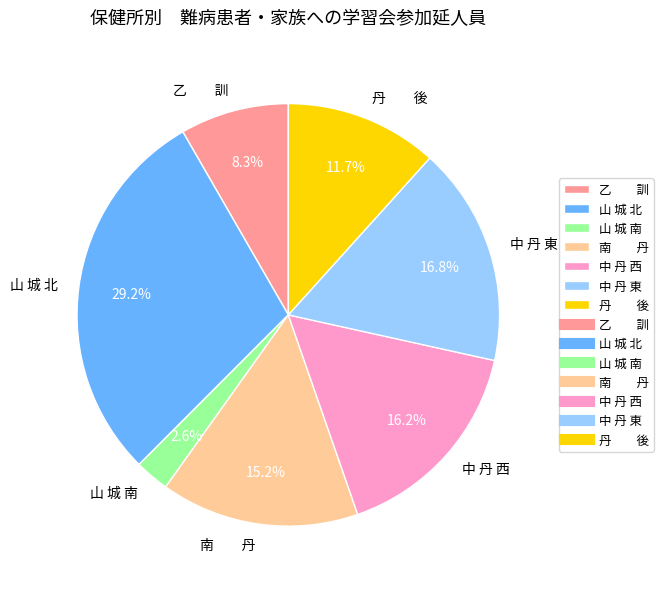

Which slice is the largest?

山 城 北